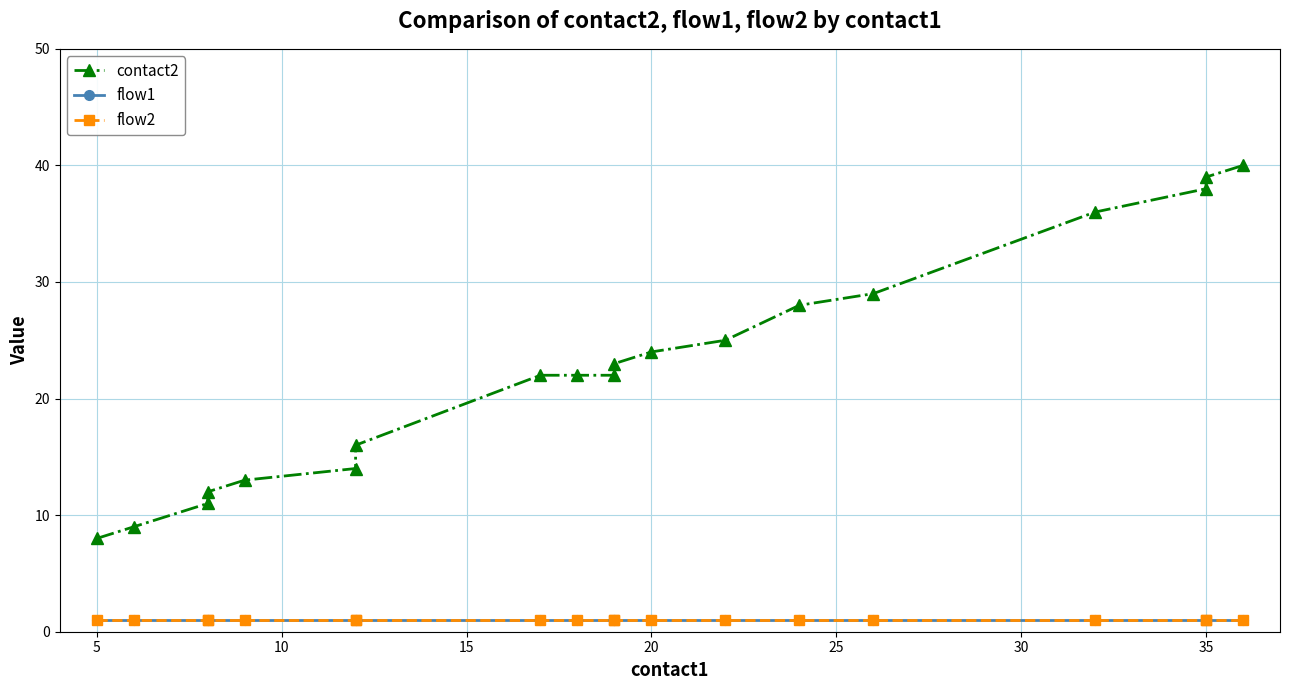

Which has a higher value, 30 or 25?

30